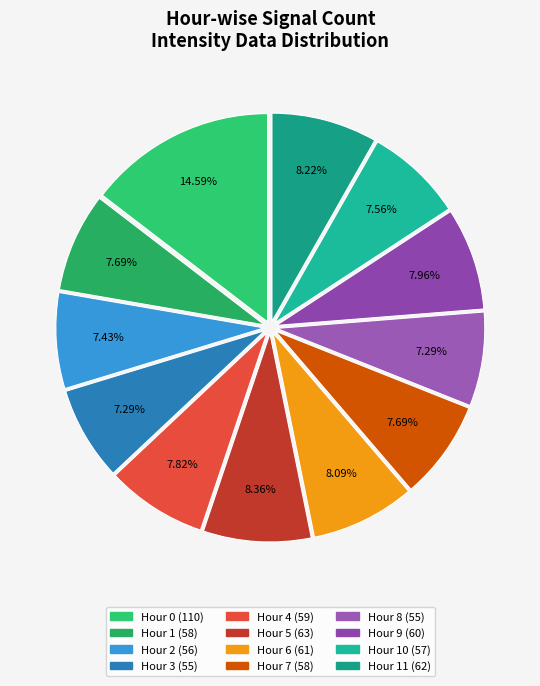

How many segments does this pie chart have?

12